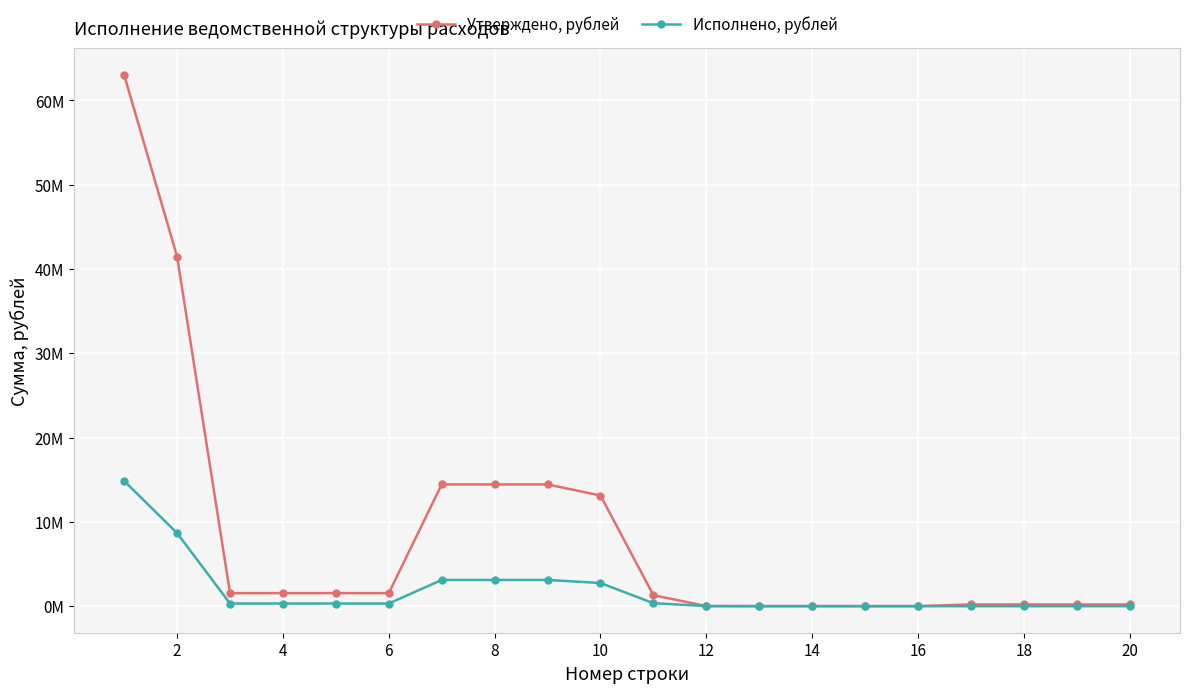

What is the value of the Утверждено, рублей point at the 3rd from the left?

1547625.0